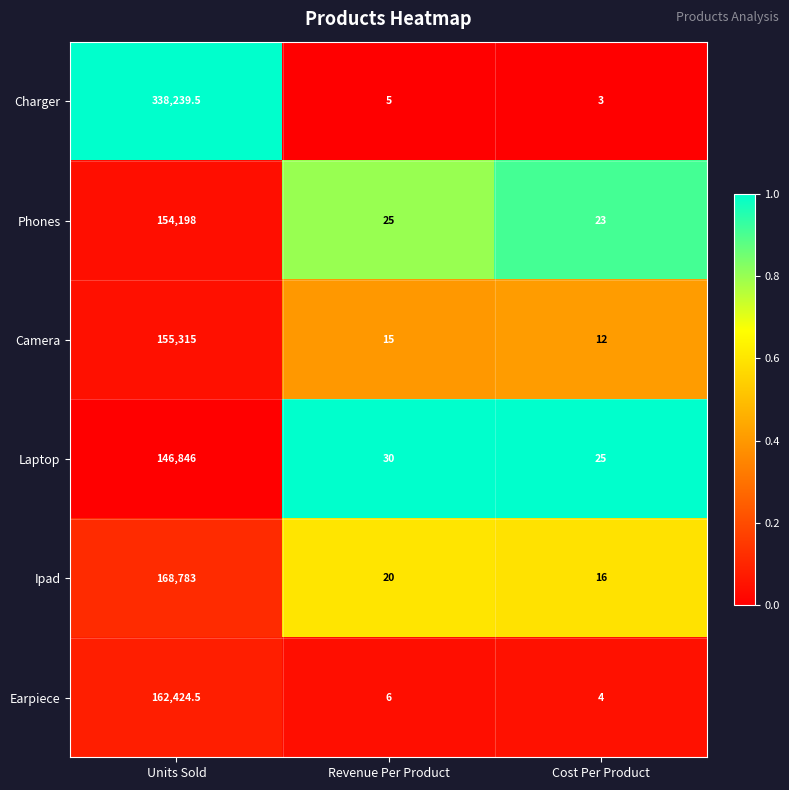

List the labels in order of Ipad value, smallest first.

Cost Per Product, Revenue Per Product, Units Sold